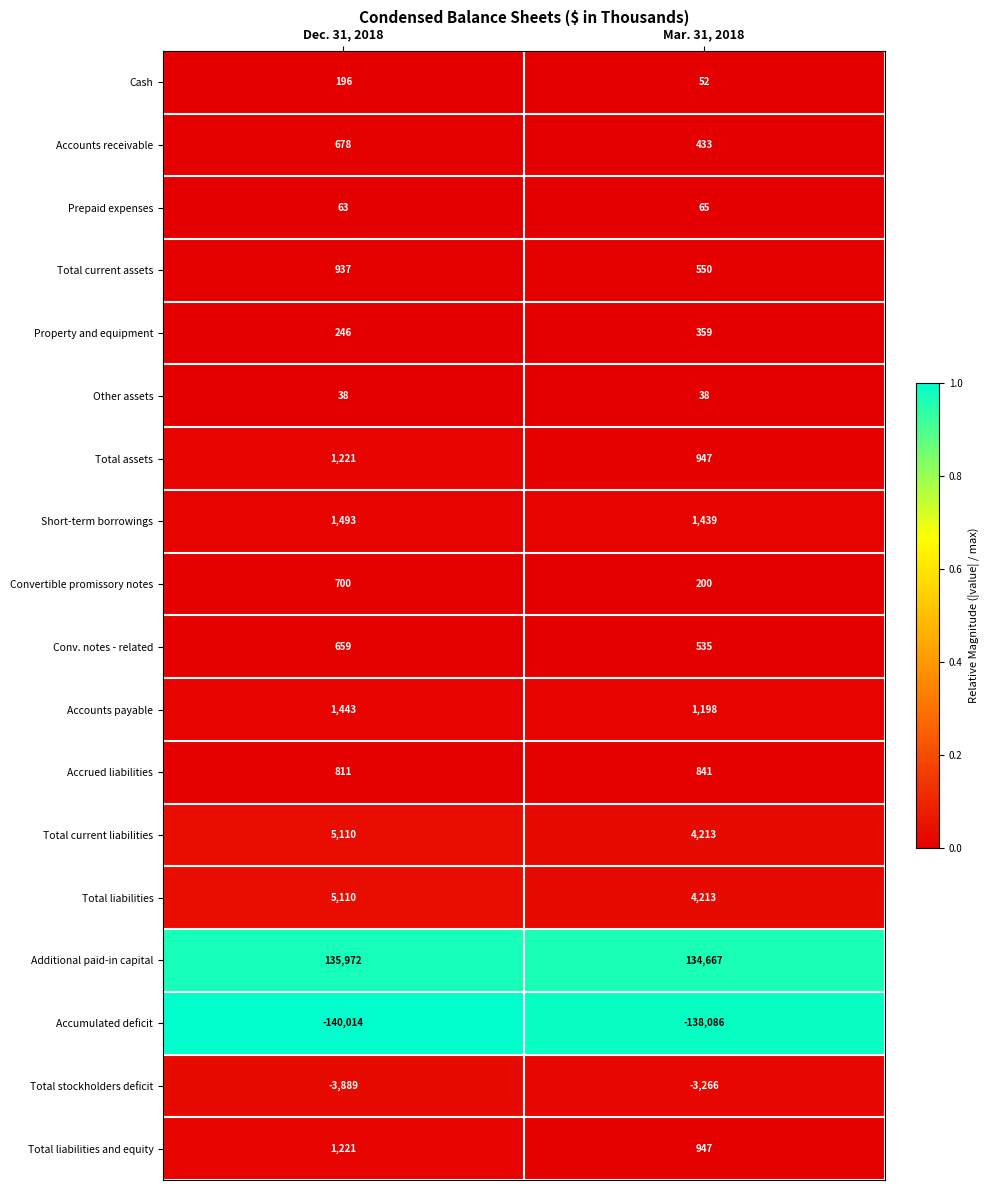

What is the difference between the Accounts receivable values at Mar. 31, 2018 and Dec. 31, 2018?

245